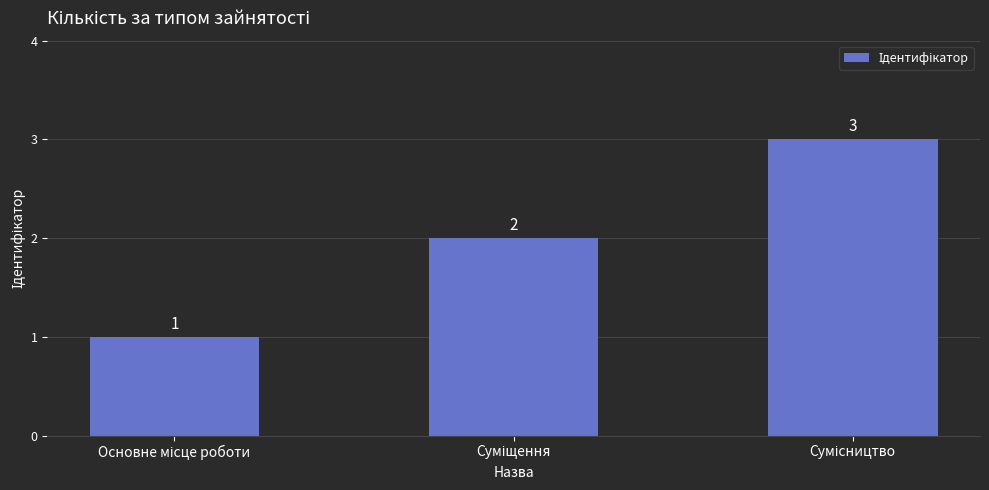

What is the maximum value shown in the chart?

3